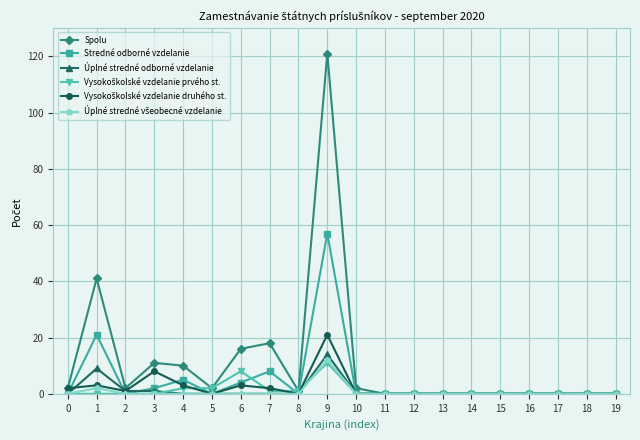

Is it true that Stredné odborné vzdelanie equals -35 at 17?

False